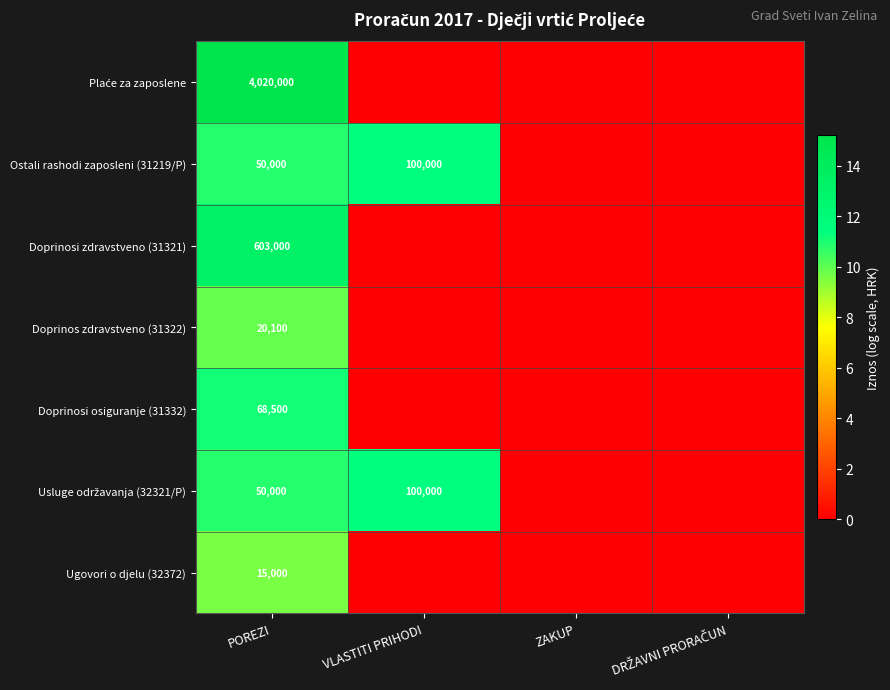

True or false: Ostali rashodi zaposleni (31219/P) has a value of 25002 at VLASTITI PRIHODI.

False